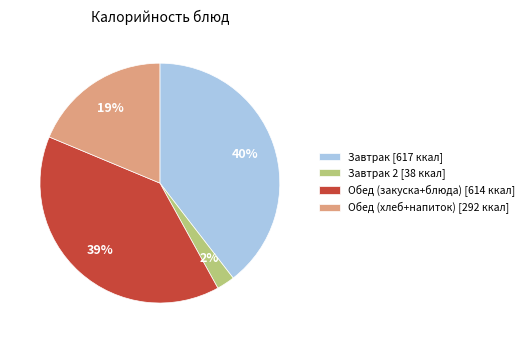

How many segments does this pie chart have?

4